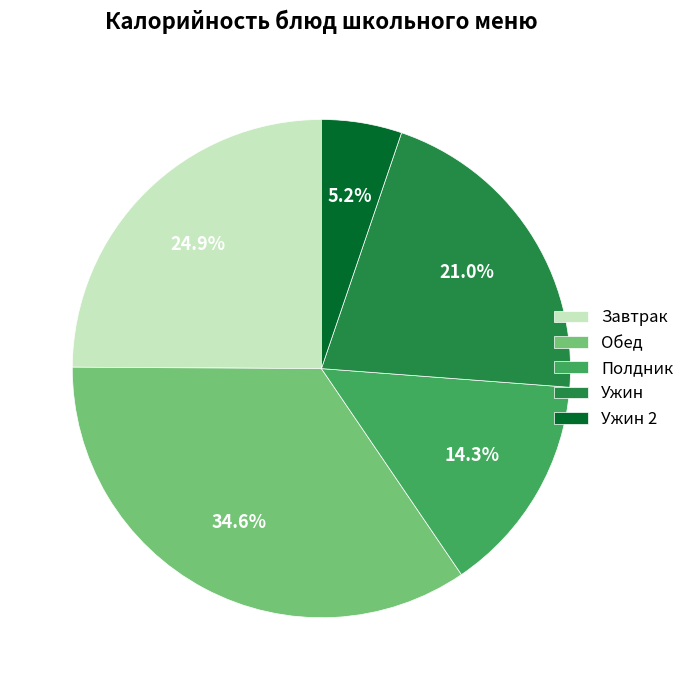

What percentage do Ужин 2 and Полдник together represent?

19.5%